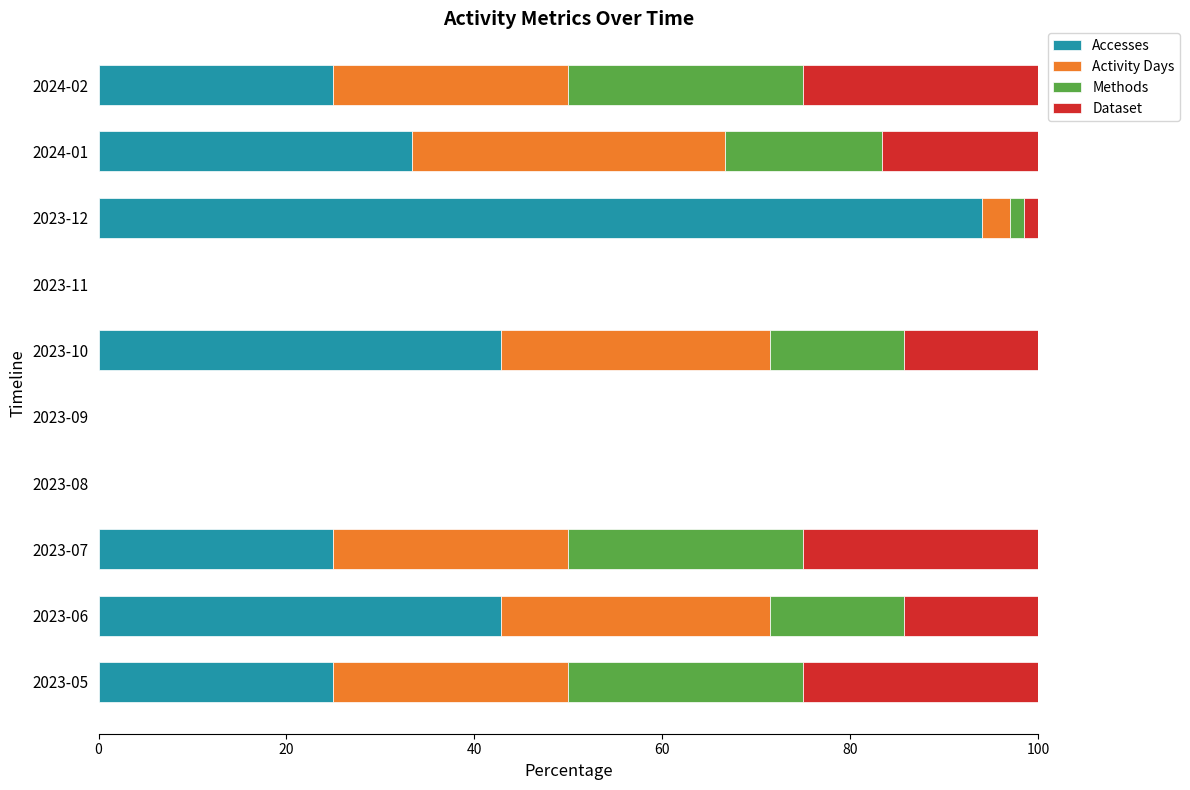

The value of Accesses at 2023-08 is 29.8. True or false?

False